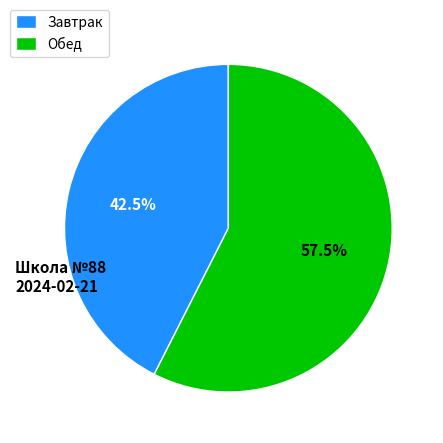

To the nearest percent, what is the difference between the largest and smallest slice percentages?

15%